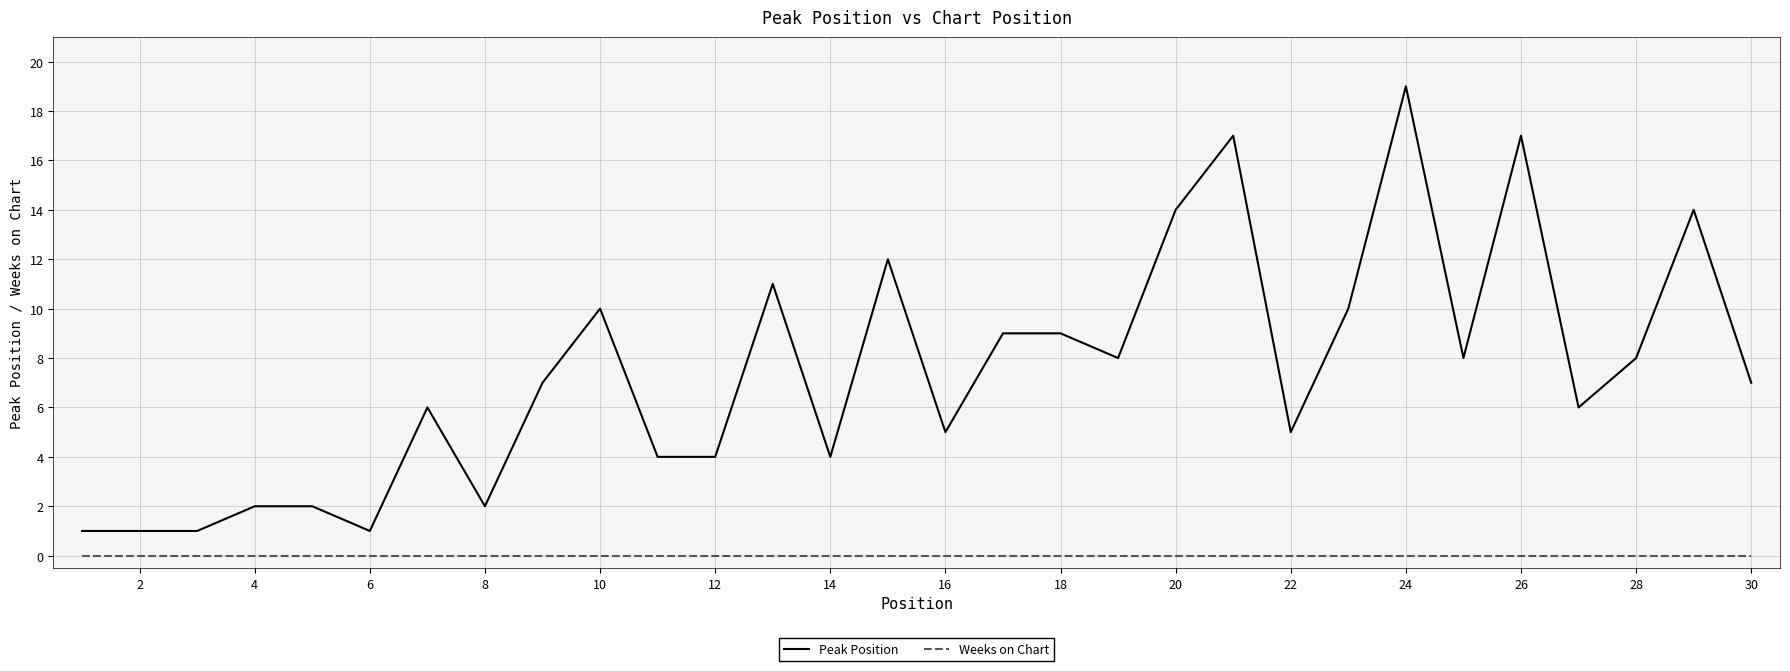

True or false: Peak Position and Weeks on Chart intersect in this chart.

False